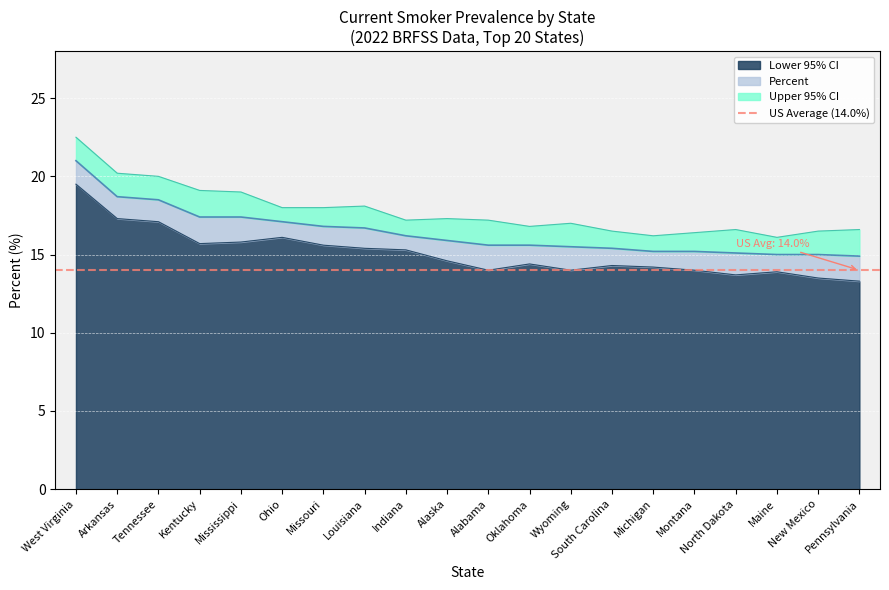

List the series in order of their peak value, lowest first.

Lower 95% CI, Percent, Upper 95% CI